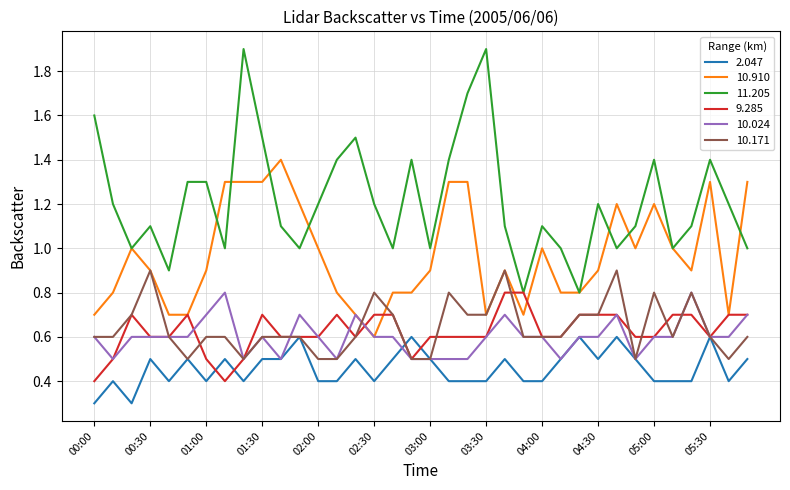

Reading left to right, list all the values displayed in this chart.

2.047: 0.3	0.4	0.3	0.5	0.4	0.5	0.4	0.5	0.4	0.5	0.5	0.6	0.4	0.4	0.5	0.4	0.5	0.6	0.5	0.4	0.4	0.4	0.5	0.4	0.4	0.5	0.6	0.5	0.6	0.5	0.4	0.4	0.4	0.6	0.4	0.5
10.910: 0.7	0.8	1.0	0.9	0.7	0.7	0.9	1.3	1.3	1.3	1.4	1.2	1.0	0.8	0.7	0.6	0.8	0.8	0.9	1.3	1.3	0.7	0.9	0.7	1.0	0.8	0.8	0.9	1.2	1.0	1.2	1.0	0.9	1.3	0.7	1.3
11.205: 1.6	1.2	1.0	1.1	0.9	1.3	1.3	1.0	1.9	1.5	1.1	1.0	1.2	1.4	1.5	1.2	1.0	1.4	1.0	1.4	1.7	1.9	1.1	0.8	1.1	1.0	0.8	1.2	1.0	1.1	1.4	1.0	1.1	1.4	1.2	1.0
9.285: 0.4	0.5	0.7	0.6	0.6	0.7	0.5	0.4	0.5	0.7	0.6	0.6	0.6	0.7	0.6	0.7	0.7	0.5	0.6	0.6	0.6	0.6	0.8	0.8	0.6	0.6	0.7	0.7	0.7	0.6	0.6	0.7	0.7	0.6	0.7	0.7
10.024: 0.6	0.5	0.6	0.6	0.6	0.6	0.7	0.8	0.5	0.6	0.5	0.7	0.6	0.5	0.7	0.6	0.6	0.5	0.5	0.5	0.5	0.6	0.7	0.6	0.6	0.5	0.6	0.6	0.7	0.5	0.6	0.6	0.8	0.6	0.6	0.7
10.171: 0.6	0.6	0.7	0.9	0.6	0.5	0.6	0.6	0.5	0.6	0.6	0.6	0.5	0.5	0.6	0.8	0.7	0.5	0.5	0.8	0.7	0.7	0.9	0.6	0.6	0.6	0.7	0.7	0.9	0.5	0.8	0.6	0.8	0.6	0.5	0.6